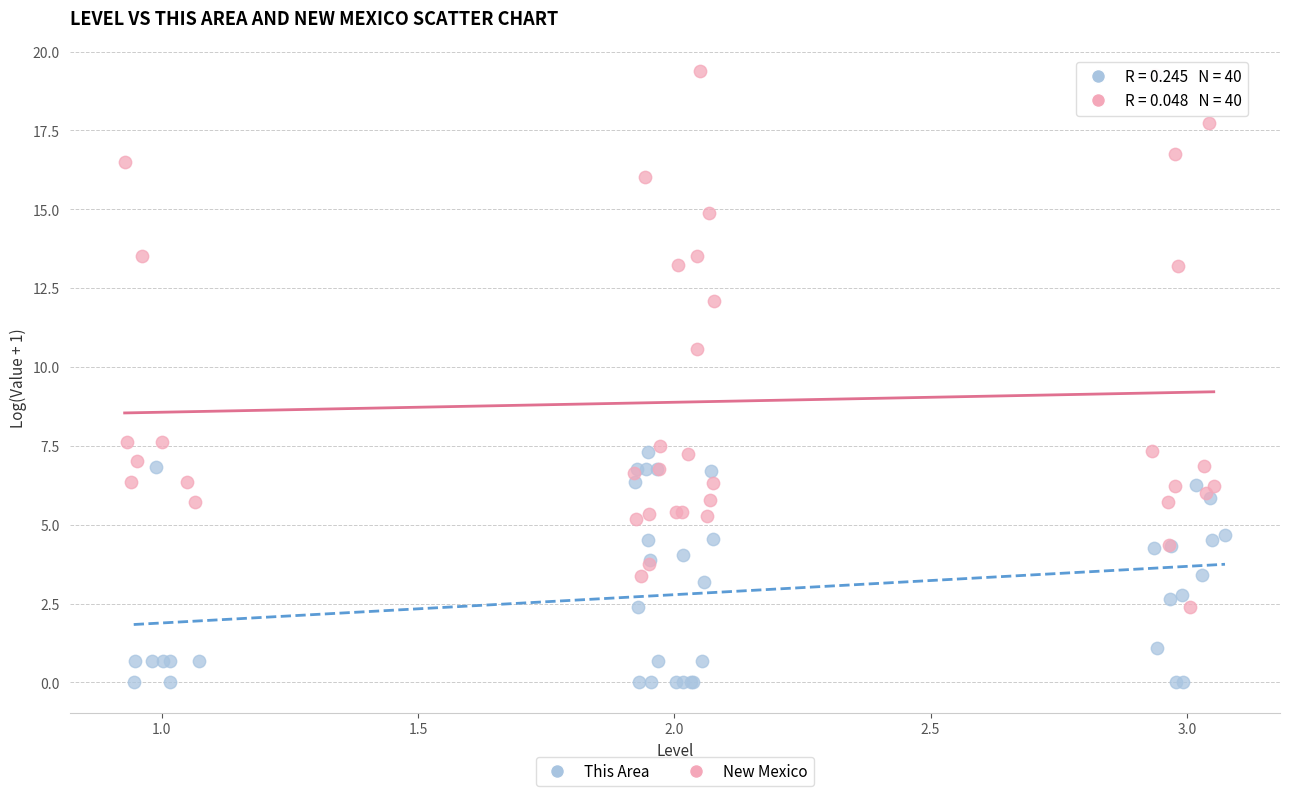

Which series reaches the minimum Y coordinate?

This Area